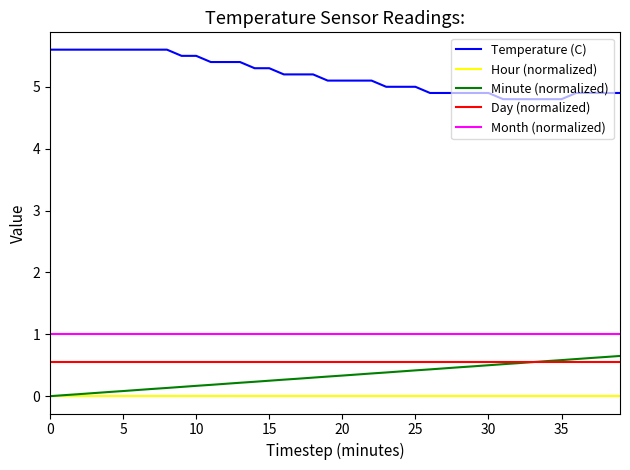

Which series has the largest total across all categories?

Temperature (C)